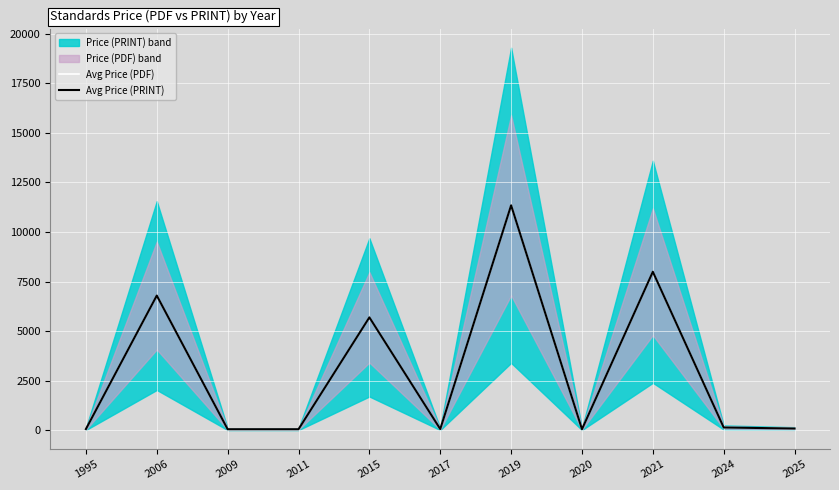

At how many categories does at least one series exceed 4852?

4